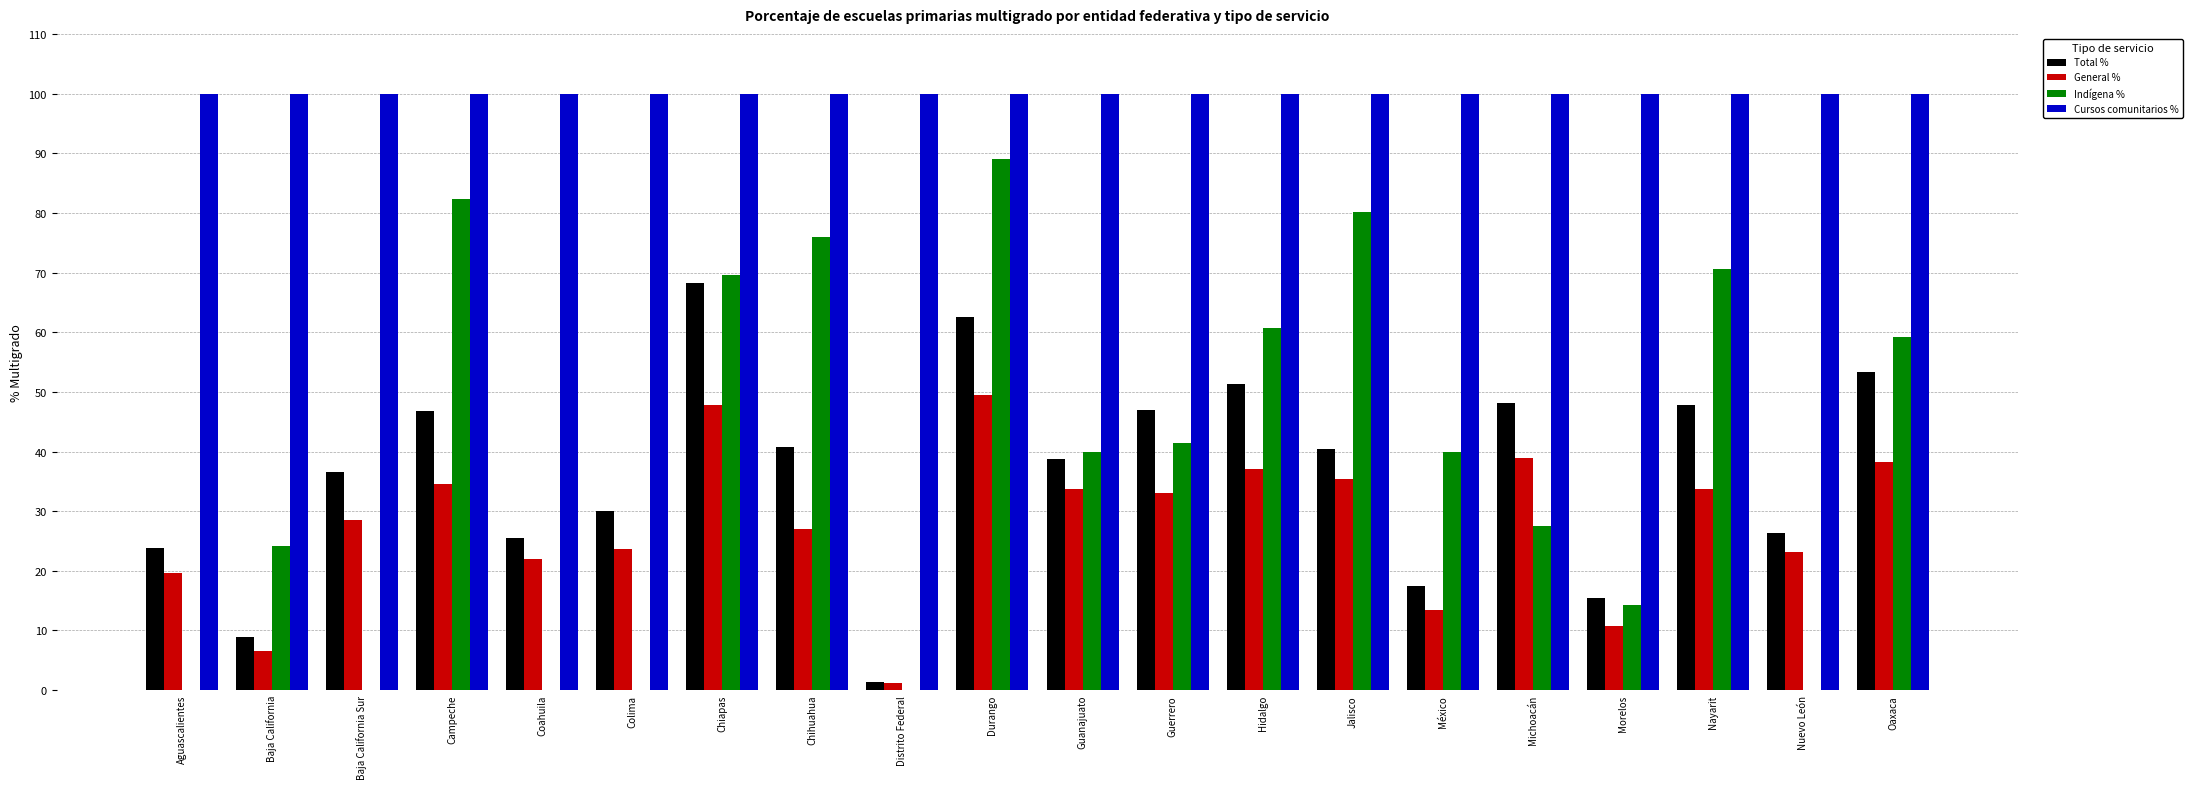

What is the total value across all series at Michoacán?

214.5